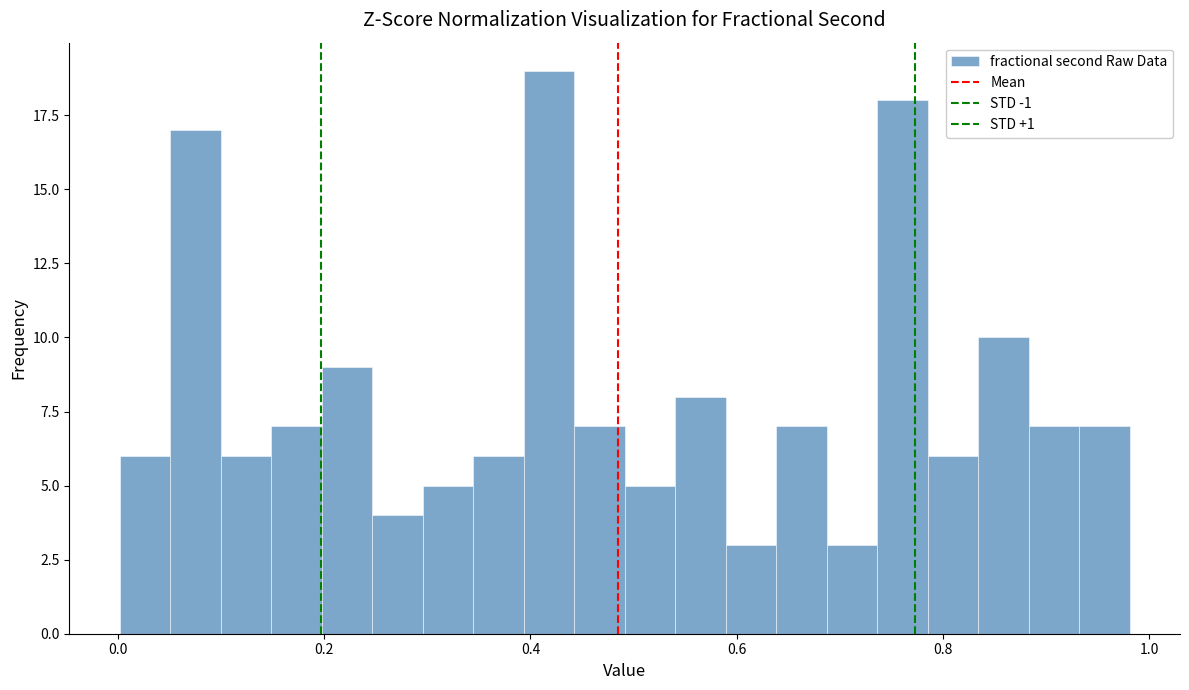

Around what value on the x-axis is the tallest bar? Give the approximate position of its centre, as read against the axis.

0.42